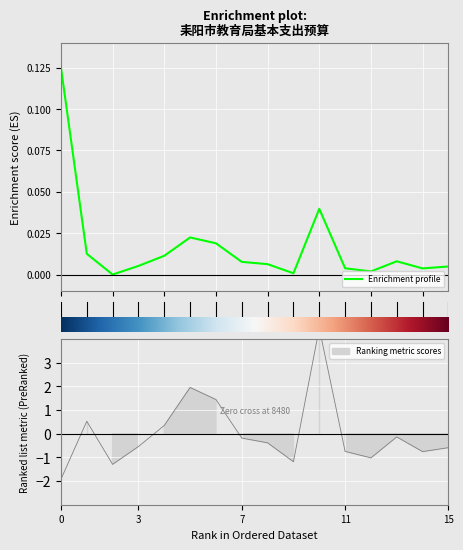

What is the label of the 16th point from the left?

15